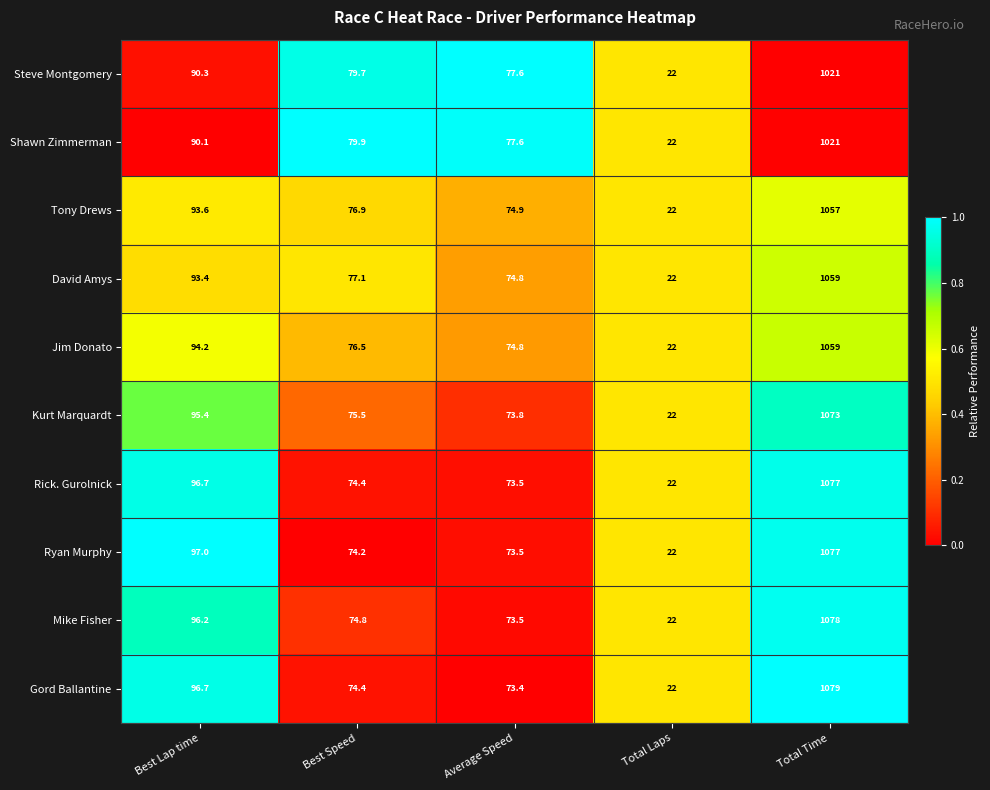

How many categories are shown in the chart?

5